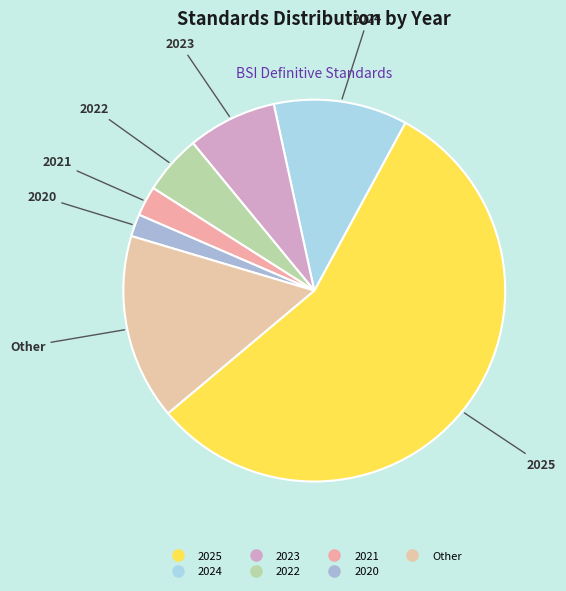

Is the sum of Other and 2024 greater than half?

No